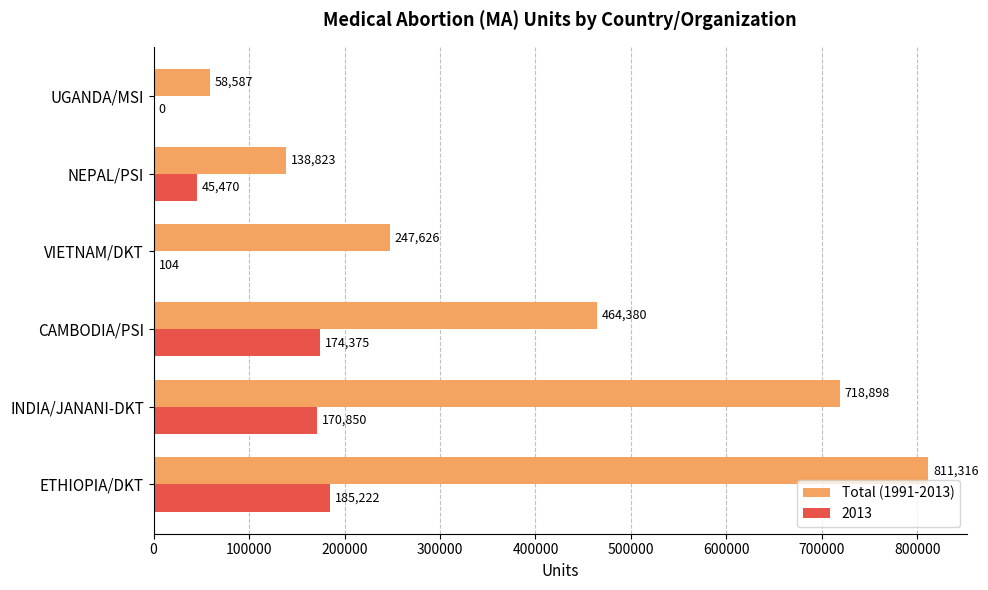

Is the value of Total (1991-2013) at INDIA/JANANI-DKT greater than the value of 2013 at ETHIOPIA/DKT?

Yes